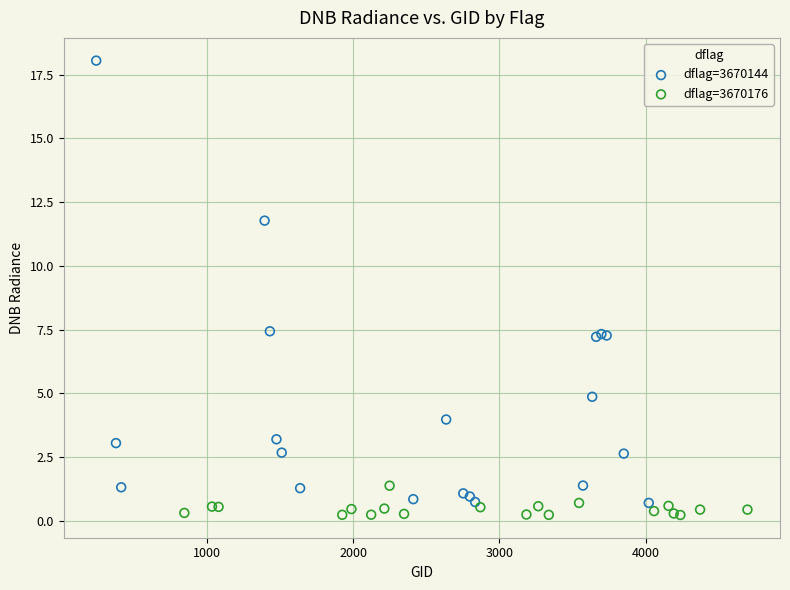

Which series reaches the minimum Y coordinate?

dflag=3670176